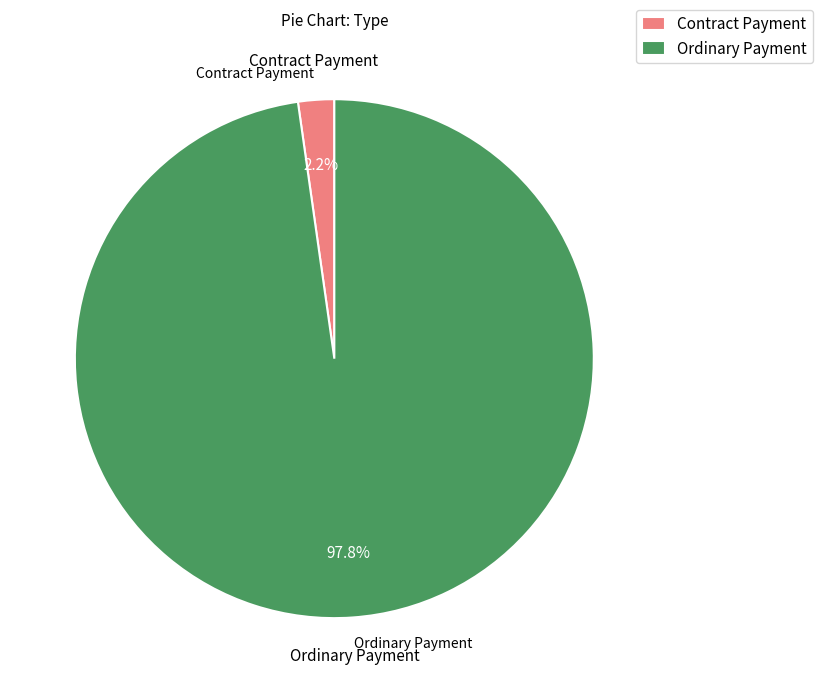

Which slice is the largest?

Ordinary Payment